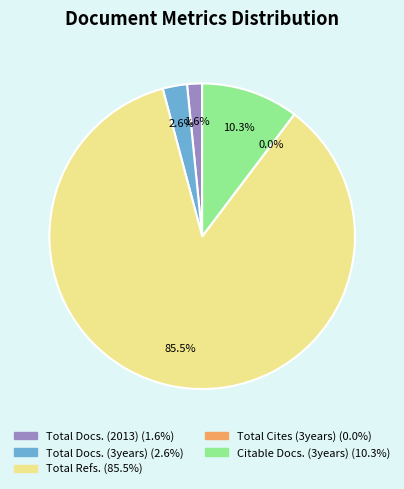

Rank the categories by value from highest to lowest.

Total Refs., Citable Docs. (3years), Total Docs. (3years), Total Docs. (2013), Total Cites (3years)